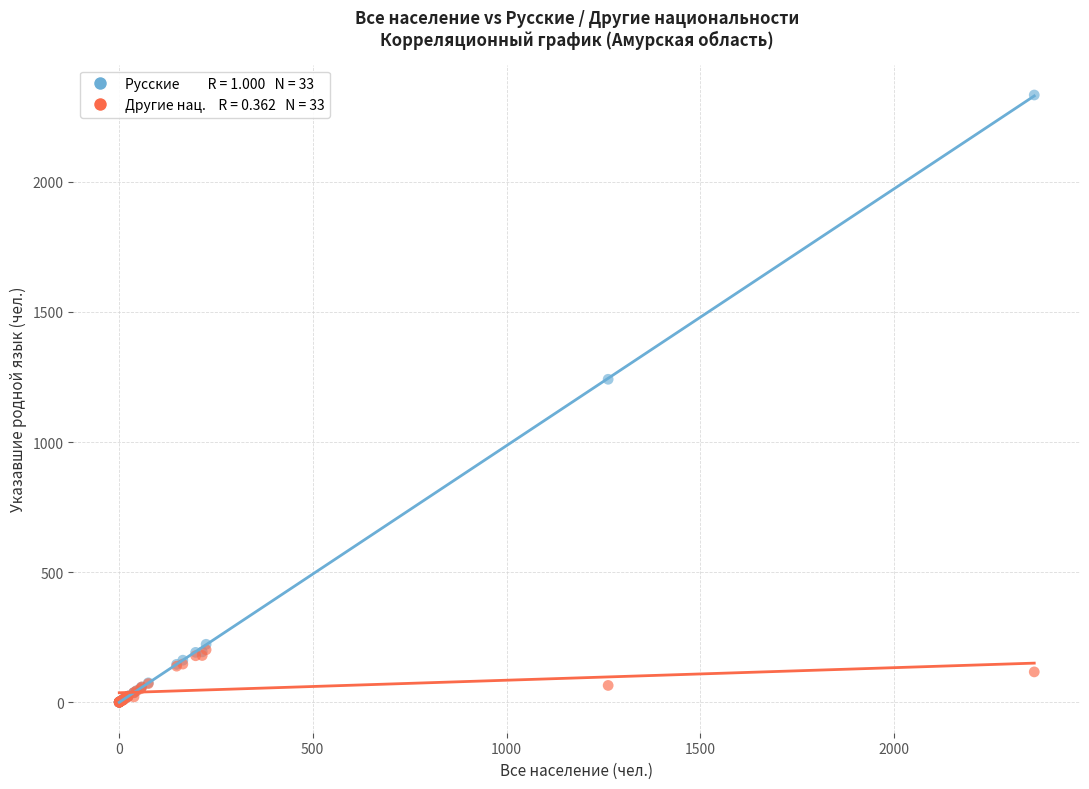

Across all series, what Y value is closest to 1166?

1241